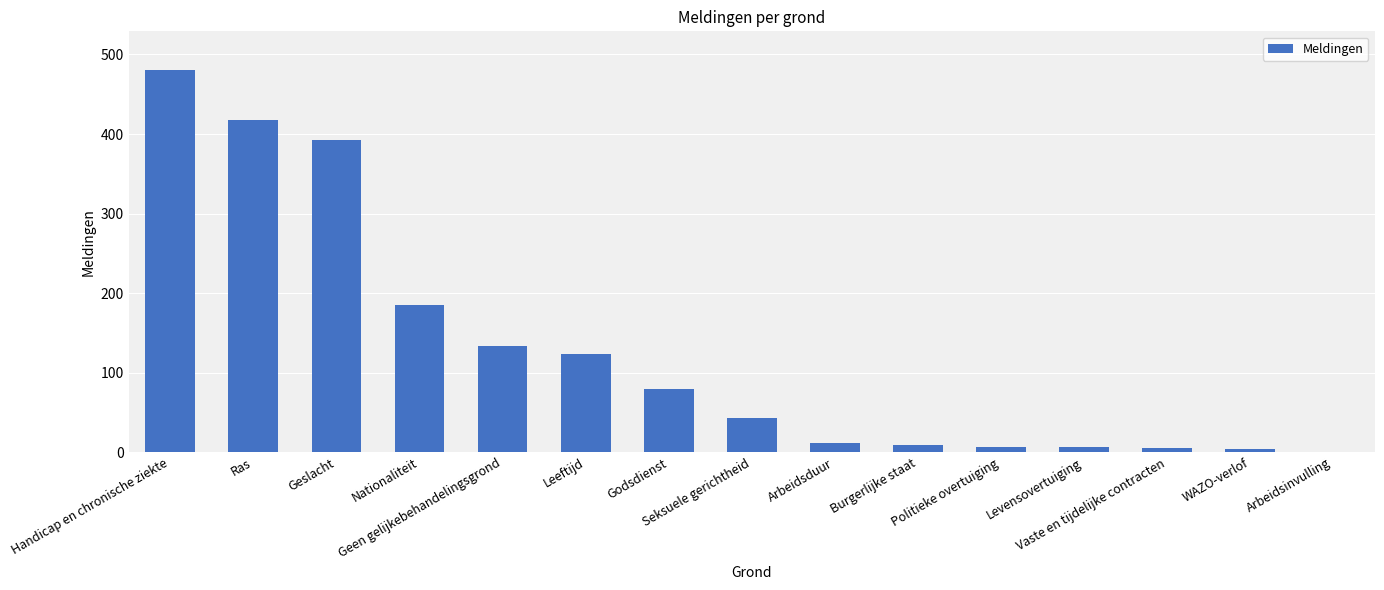

What is the maximum value shown in the chart?

481